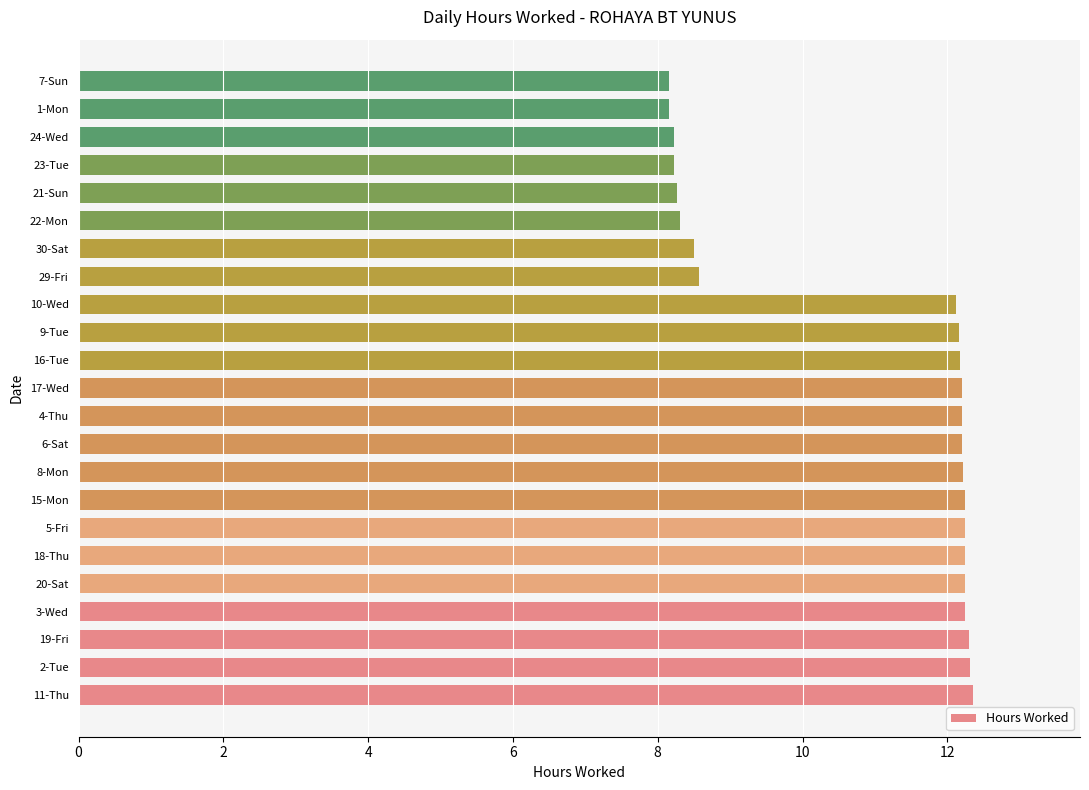

Which has a higher value, 30-Sat or 10-Wed?

10-Wed